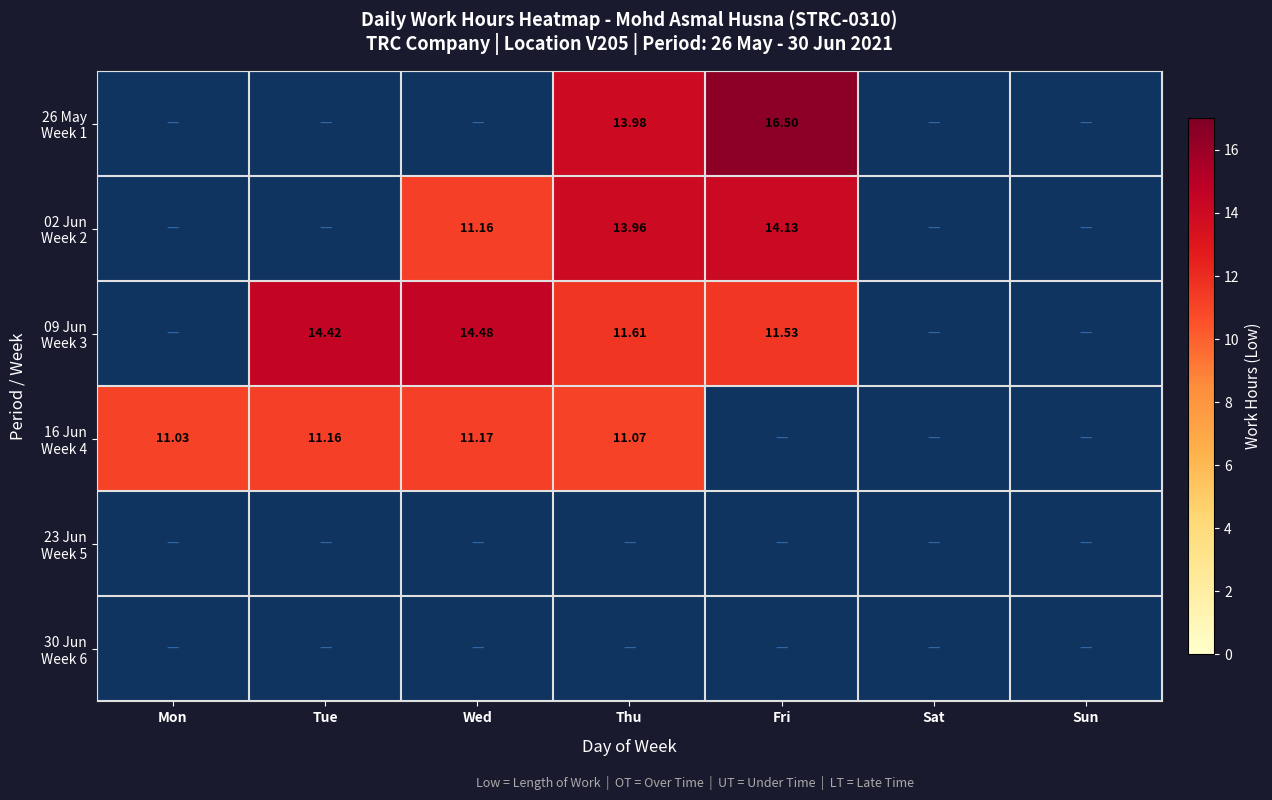

Is it true that 09 Jun Week 3 equals 2.3 at Fri?

False